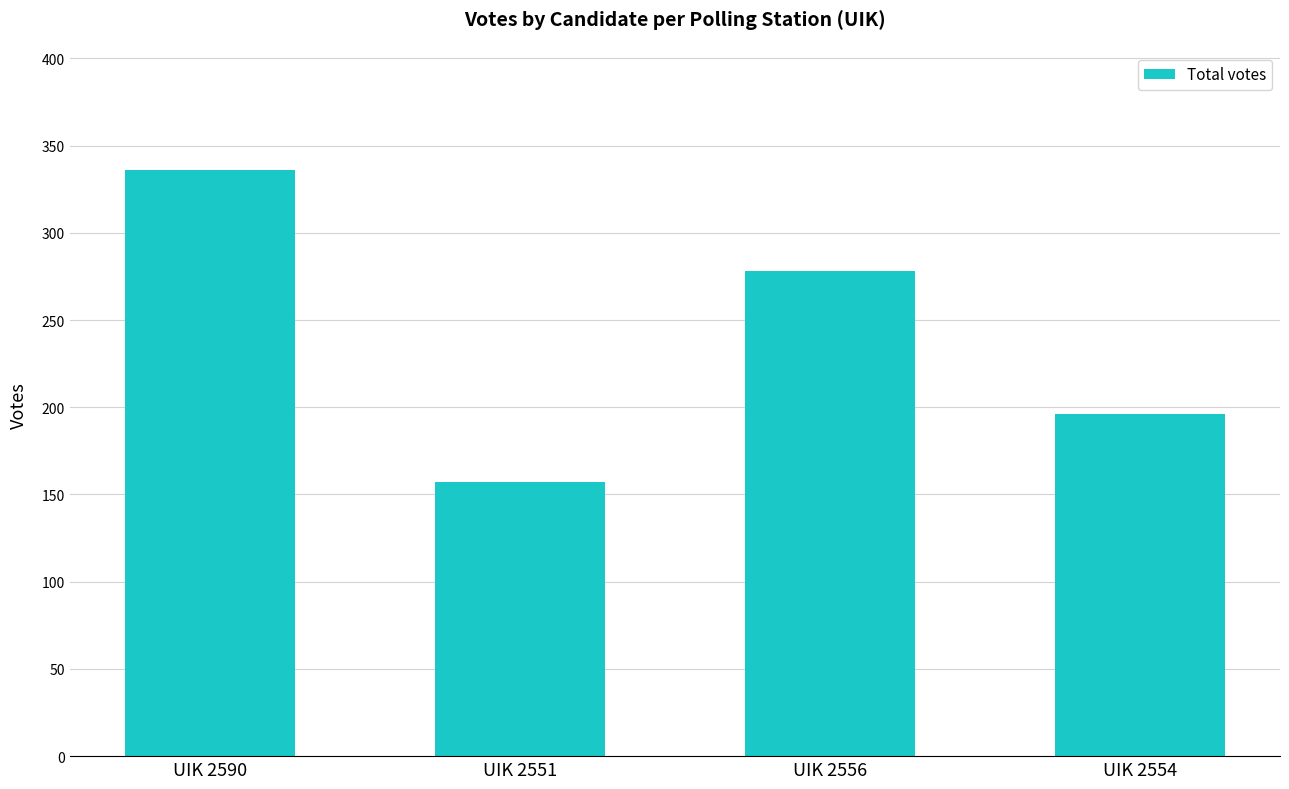

What is the sum of the values at UIK 2556 and UIK 2554?

474